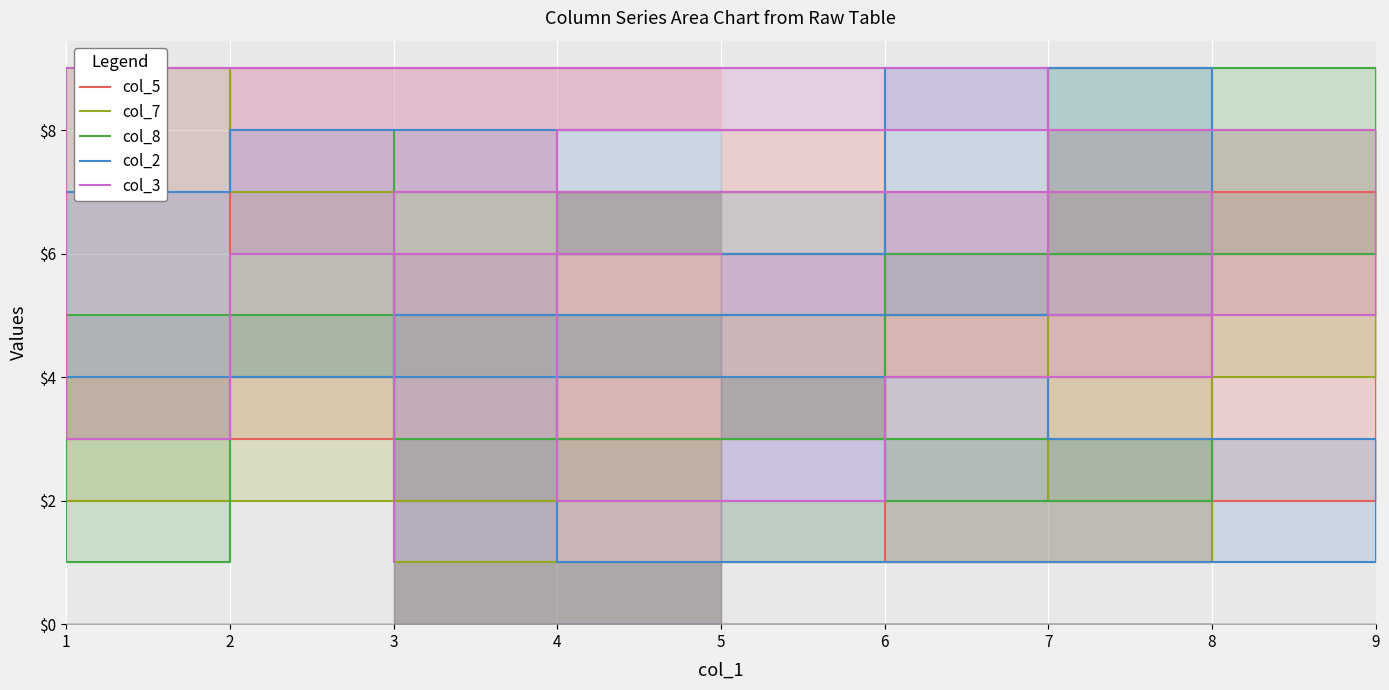

At which label does col_7 reach its peak?

2